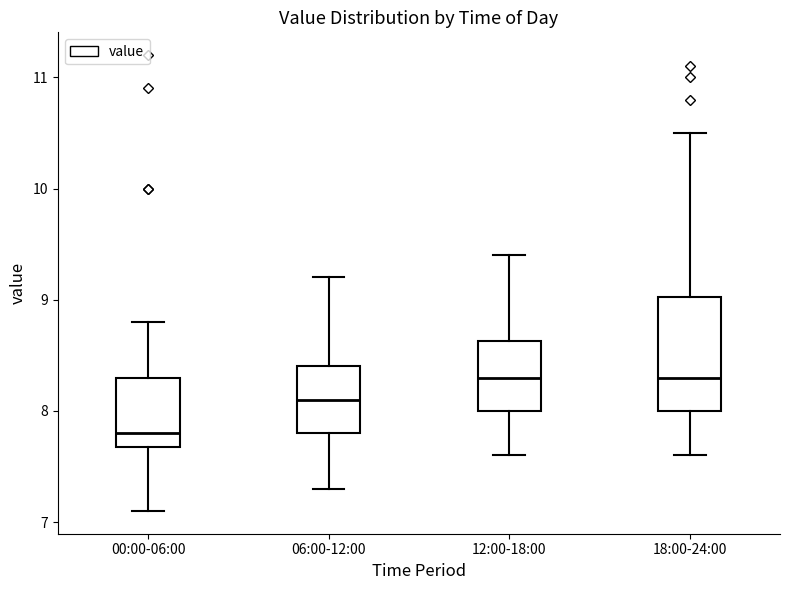

Where does the median line of the box for 12:00-18:00 sit on the y-axis? The values are not printed on the chart, so give them approximately, as read against the axis.

8.3